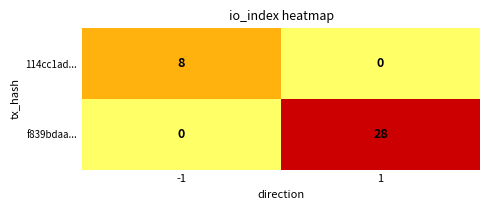

Rank the series by their maximum value, from lowest to highest.

114cc1ad..., f839bdaa...